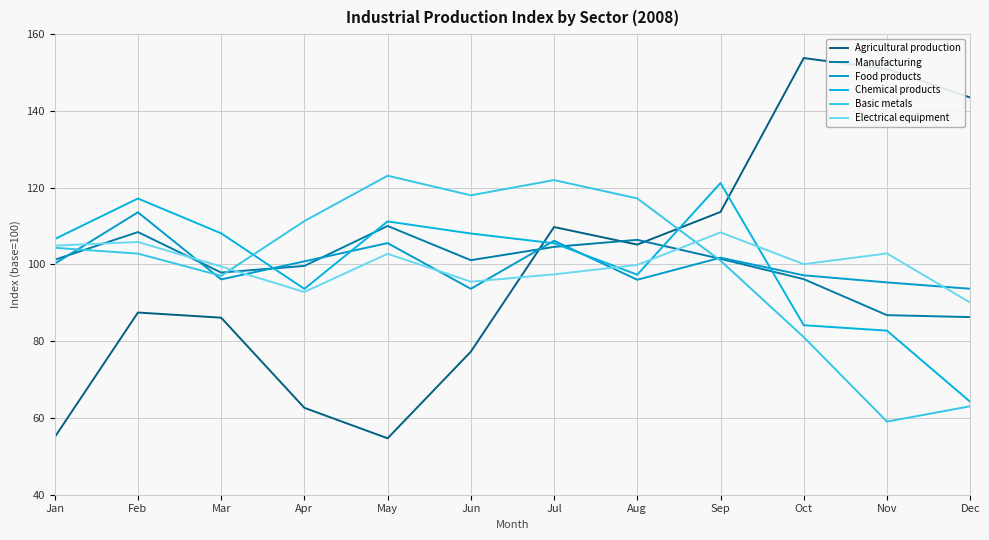

Count the number of data series in this chart.

6